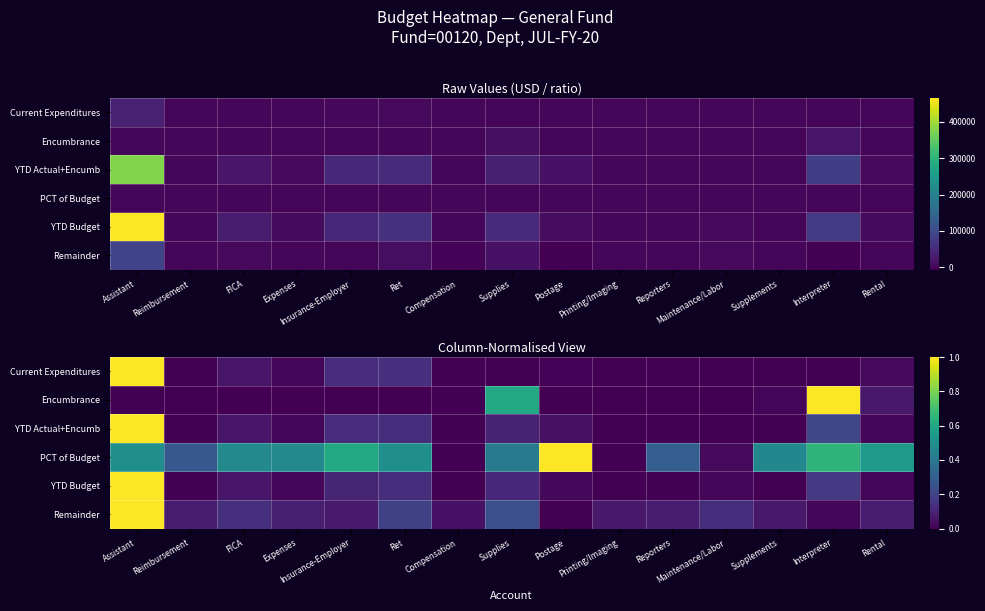

Which has a higher value, Expenses or Interpreter?

Expenses